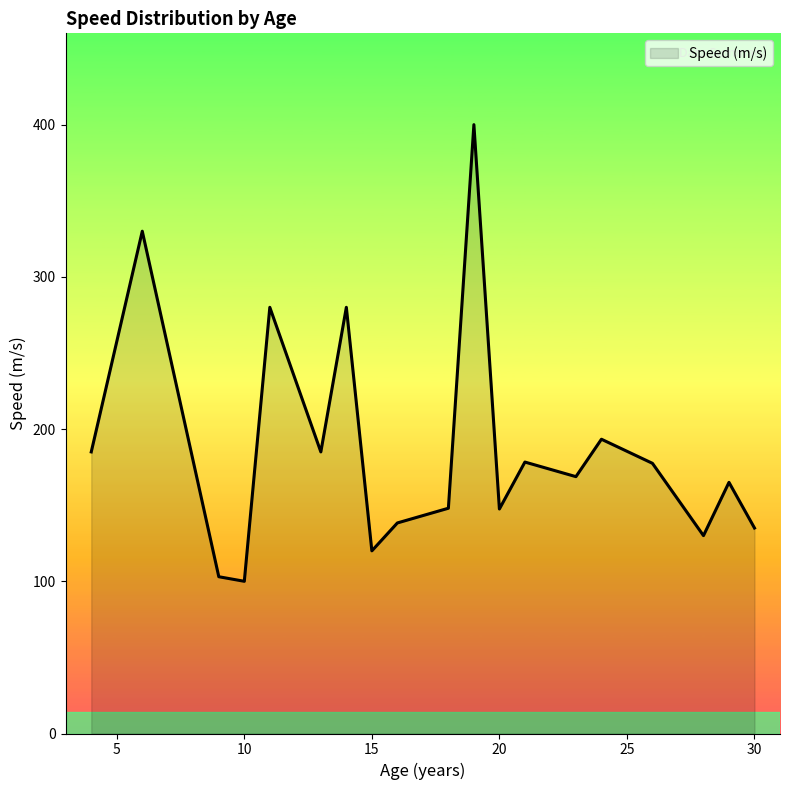

What is the minimum value shown in the chart?

100.0